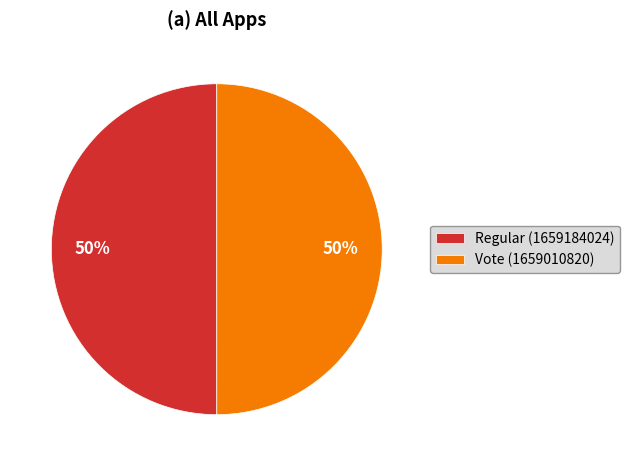

To the nearest percent, what is the average slice percentage?

50%